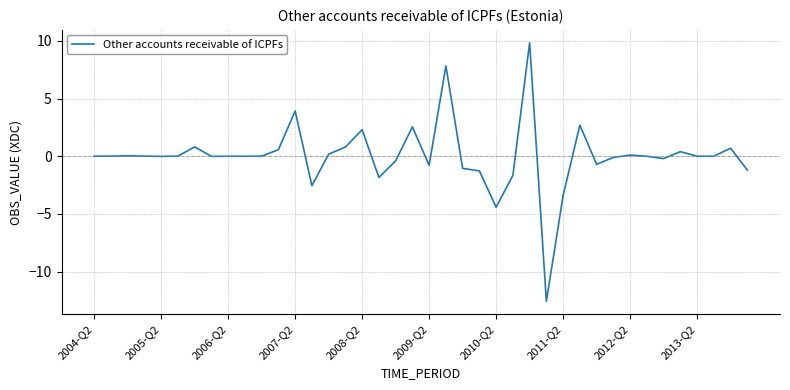

How many lines are shown in the chart?

1